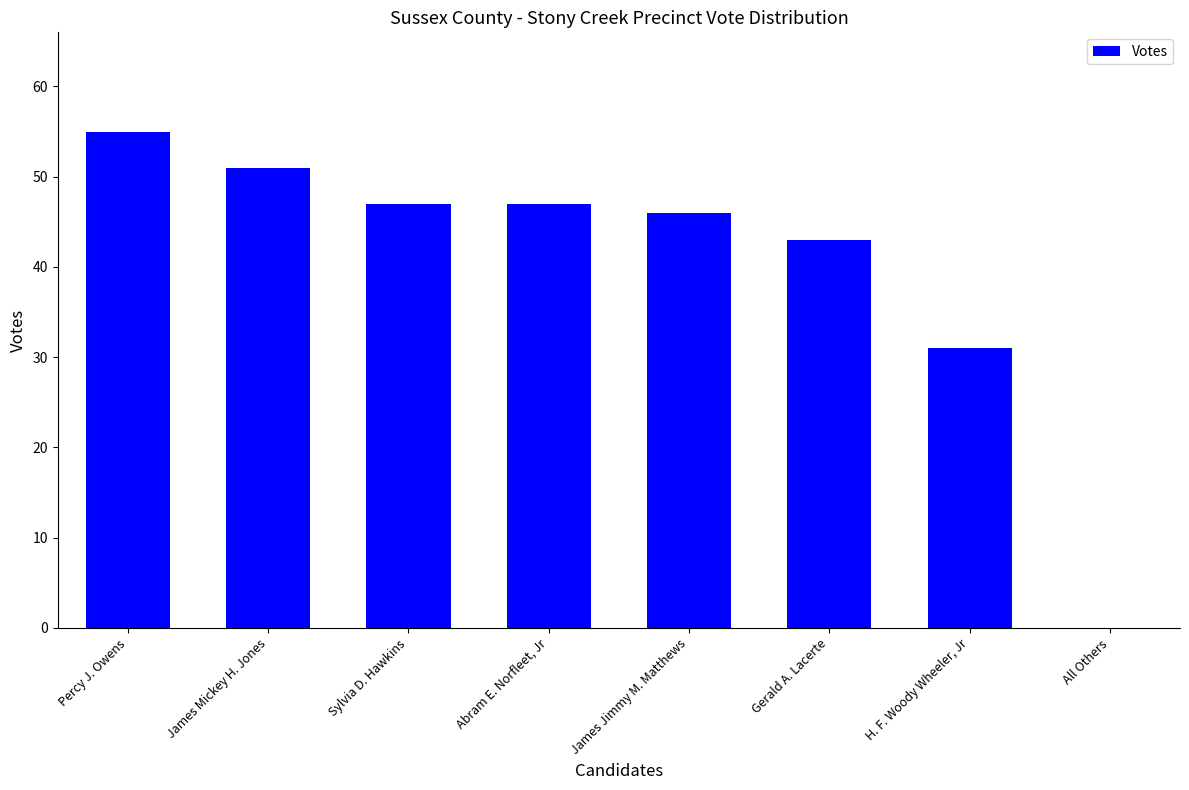

Reading right to left, transcribe all the data shown in this chart.

0	31	43	46	47	47	51	55